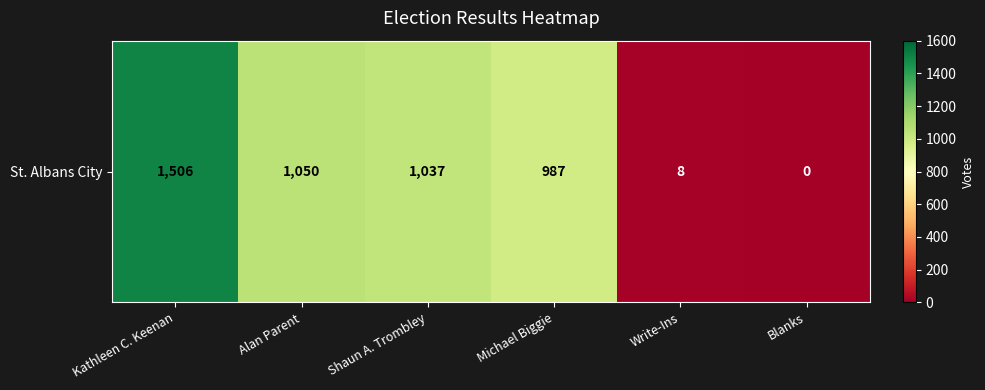

What is the change in value from Alan Parent to Shaun A. Trombley?

-13